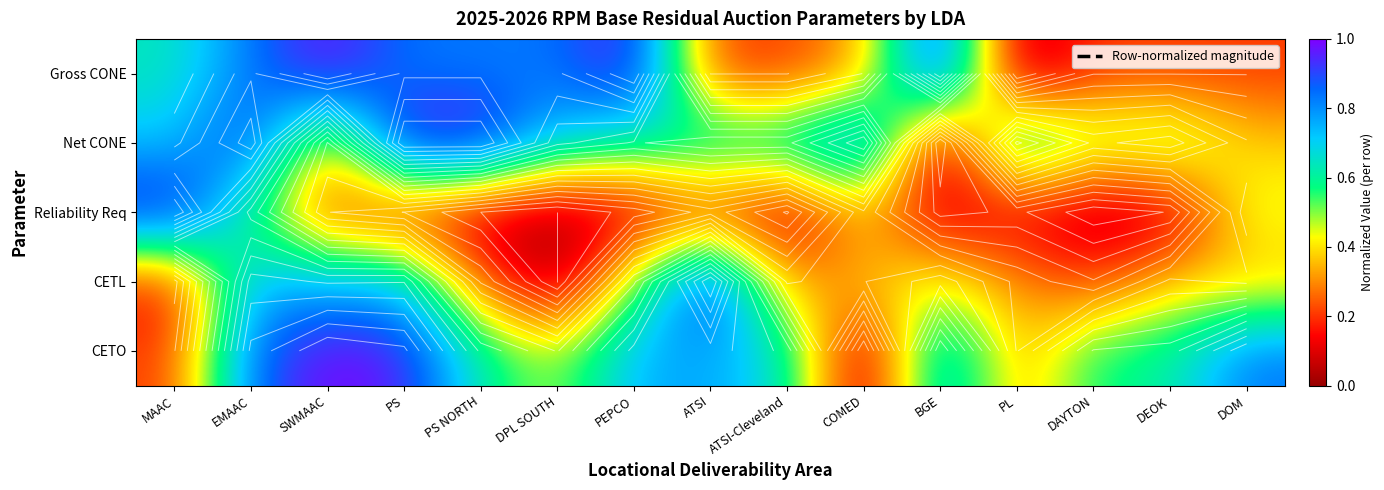

What is the total value across all series at ATSI-Cleveland?

1.9